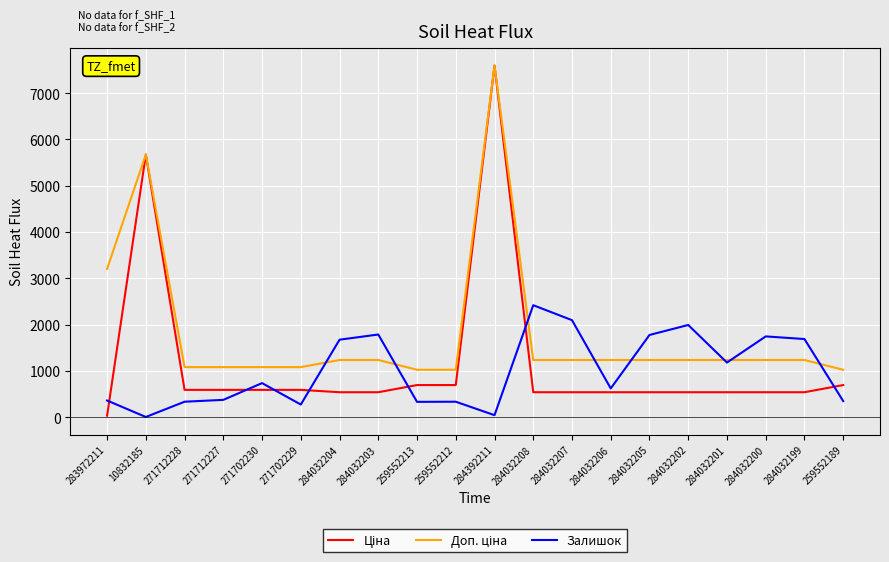

What is the spread (max minus min) of values at 284032201?

696.4